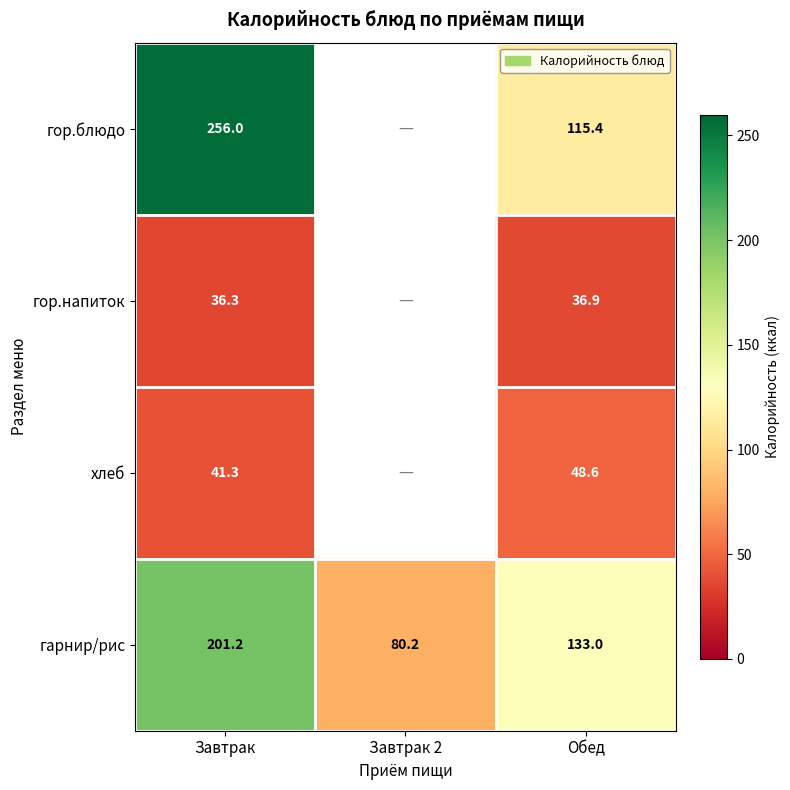

Which series changed the most between Завтрак and Обед?

гор.блюдо